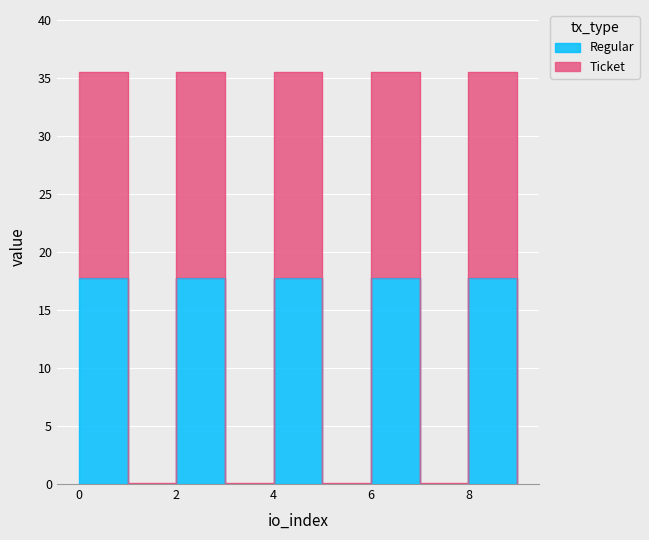

True or false: Regular and Ticket intersect in this chart.

False